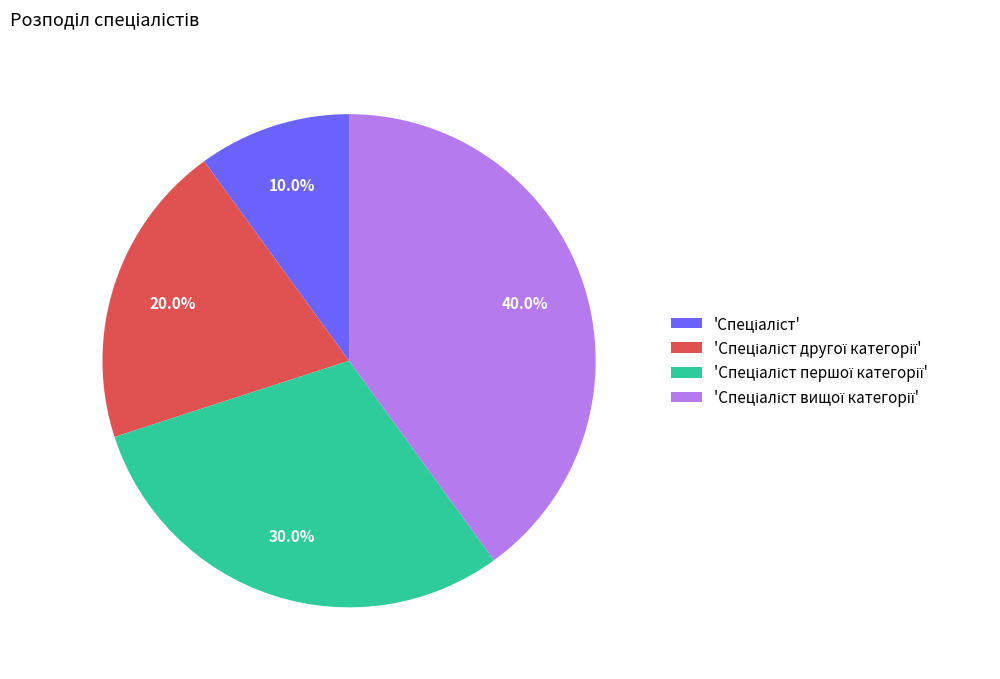

Is there any slice that represents more than half of the pie?

No